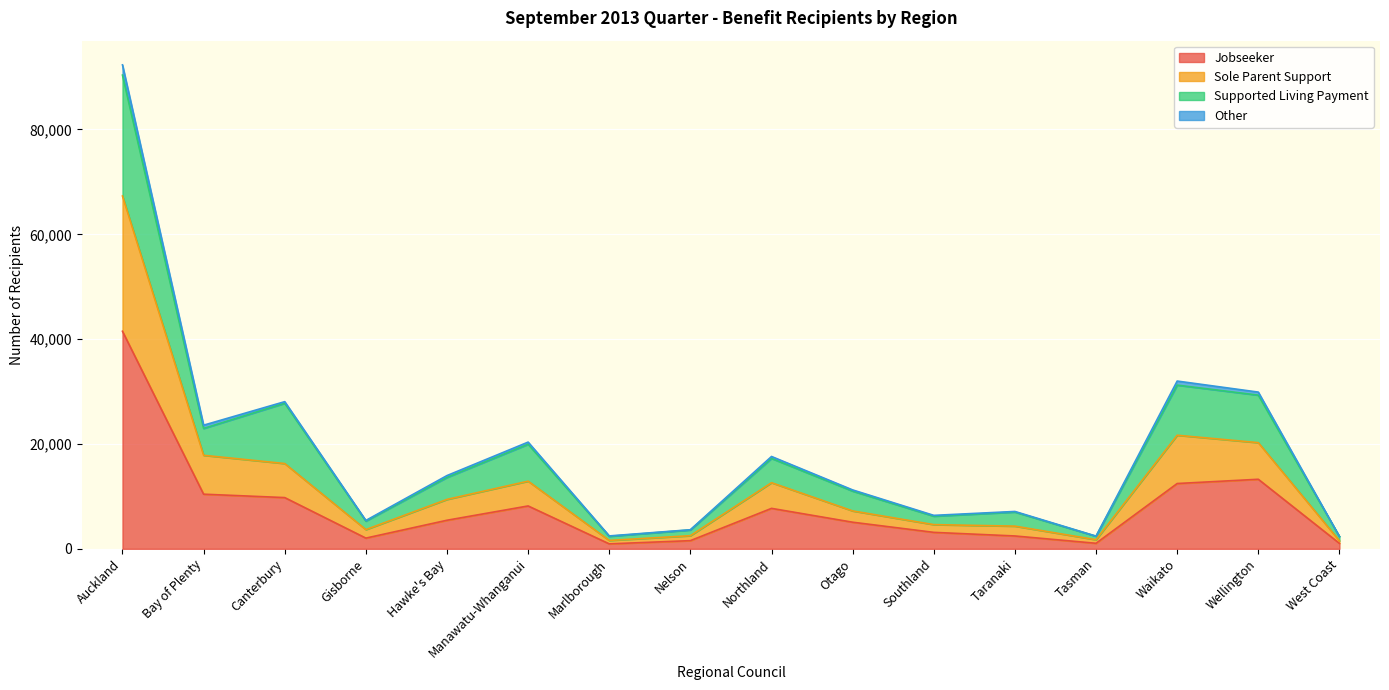

Which category has the lowest value in the Jobseeker series?

Marlborough